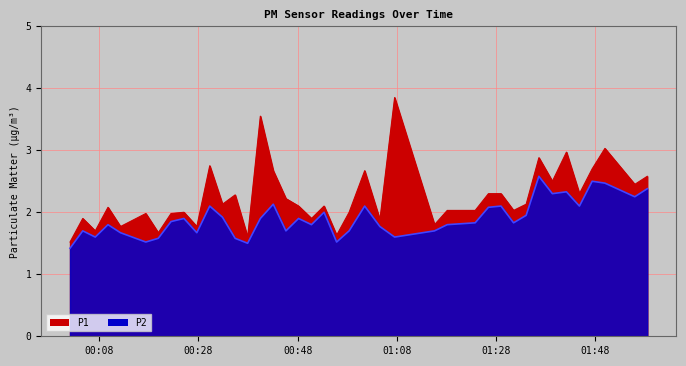

Between 2023-08-31T00:04:42 and 2023-08-31T00:19:55, which is larger?

2023-08-31T00:04:42